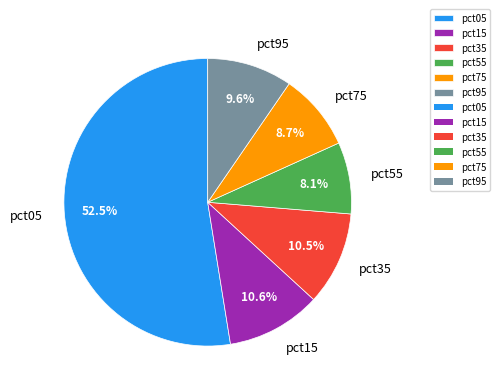

Which slice is the smallest?

pct55